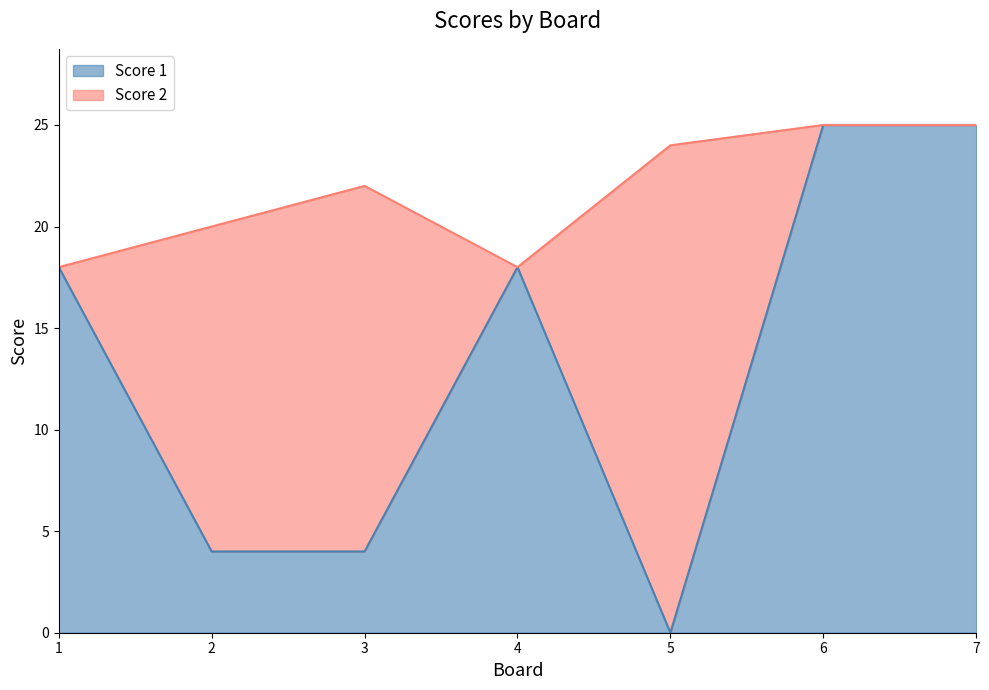

How many data points are less than 18?

3